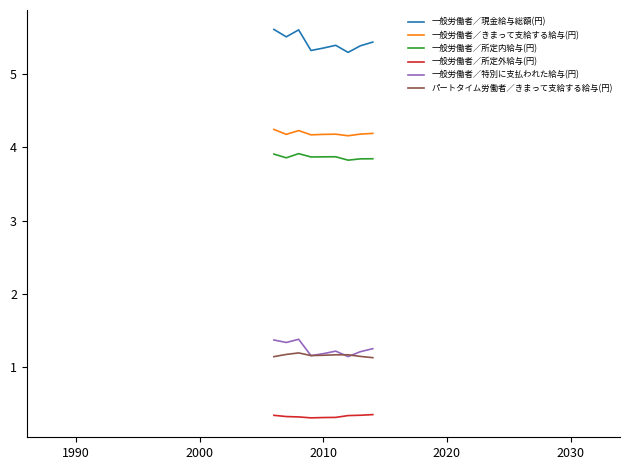

True or false: 一般労働者／所定外給与(円) and パートタイム労働者／きまって支給する給与(円) cross at least once.

False